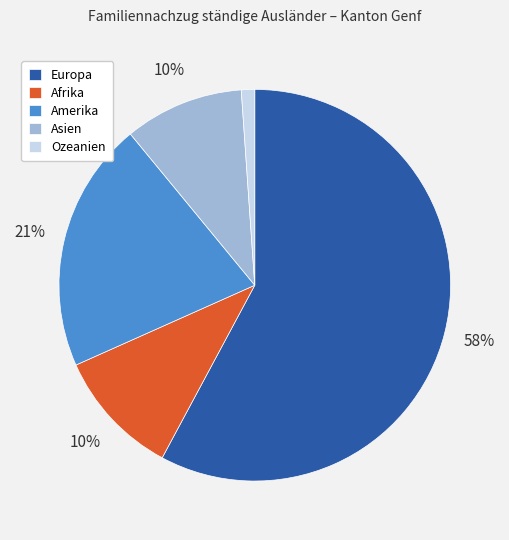

Does Ozeanien represent more than half of the total?

No